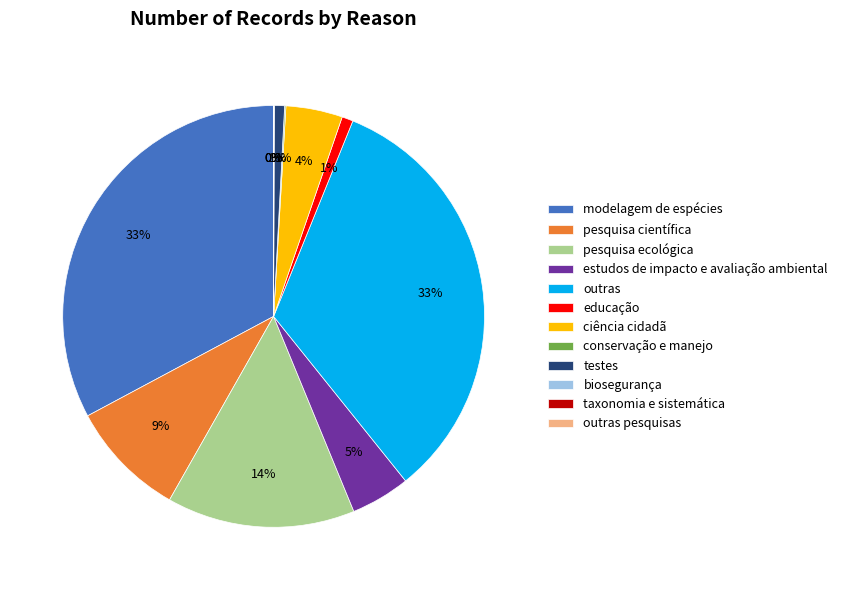

To the nearest percent, what percentage of the pie is modelagem de espécies?

33%